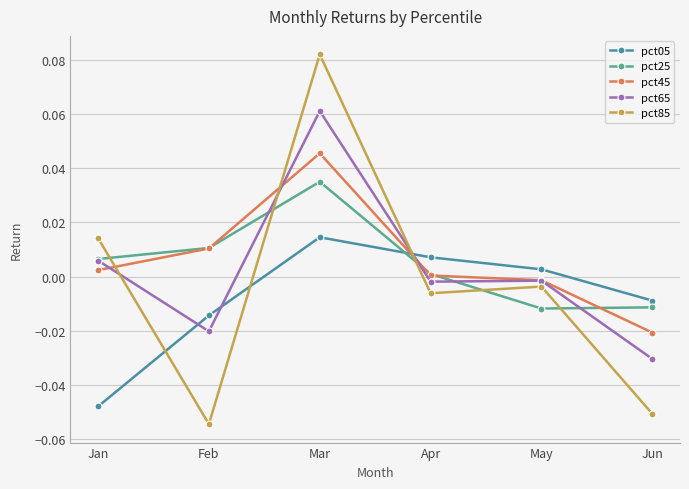

Rank the series at Jan from highest to lowest value.

pct85, pct25, pct65, pct45, pct05